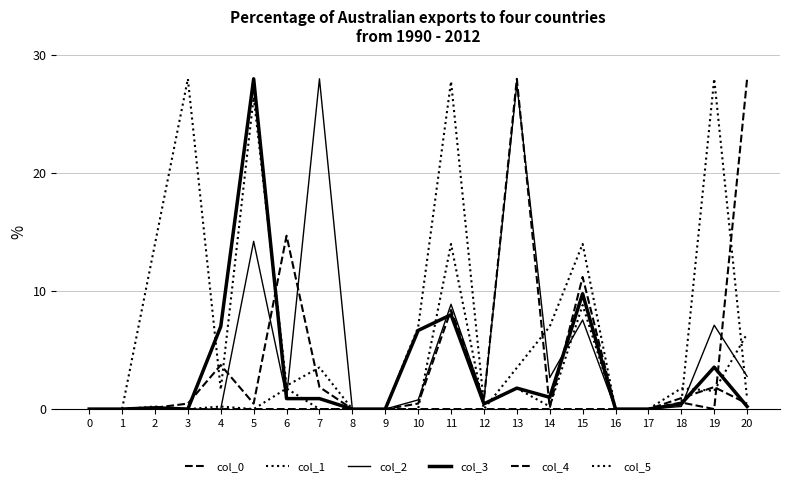

How many intersections are there between col_0 and col_3?

2